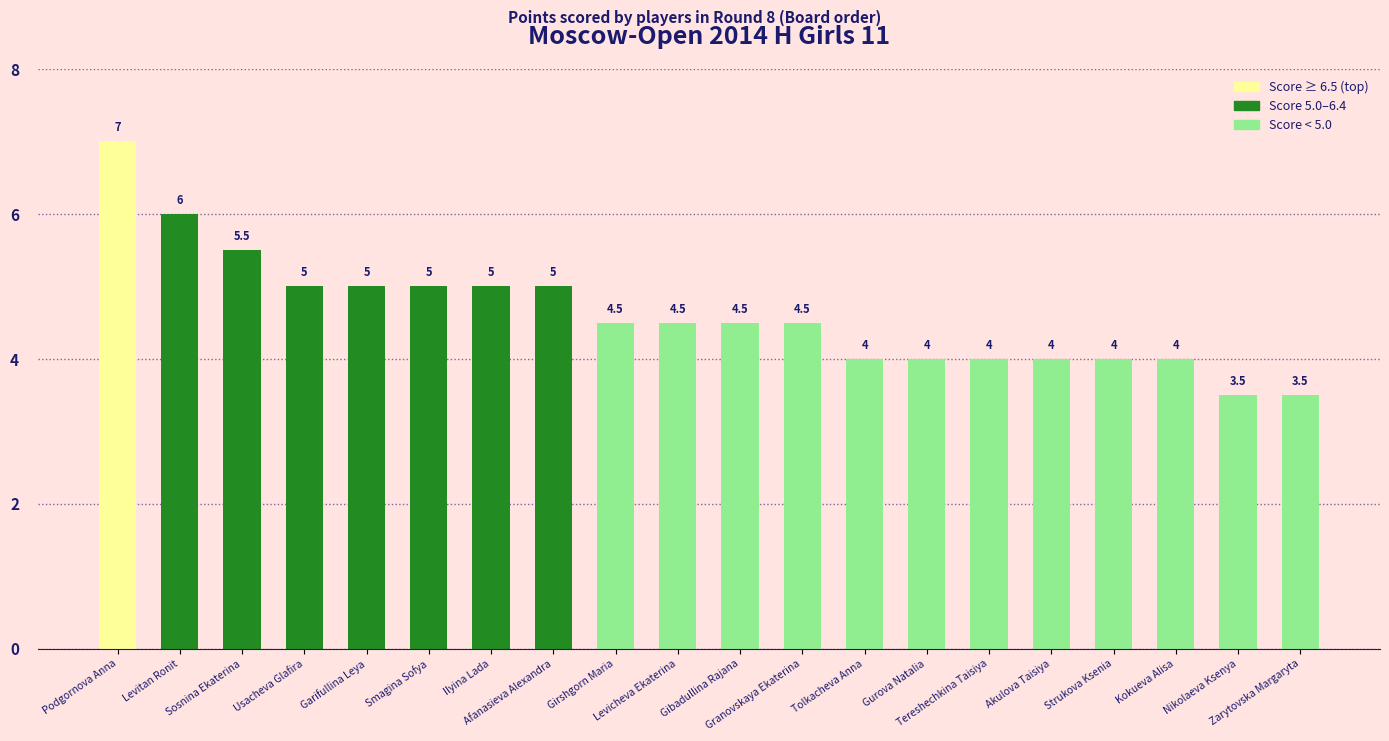

What is the ratio of the value at Gibadullina Rajana to the value at Nikolaeva Ksenya?

1.3